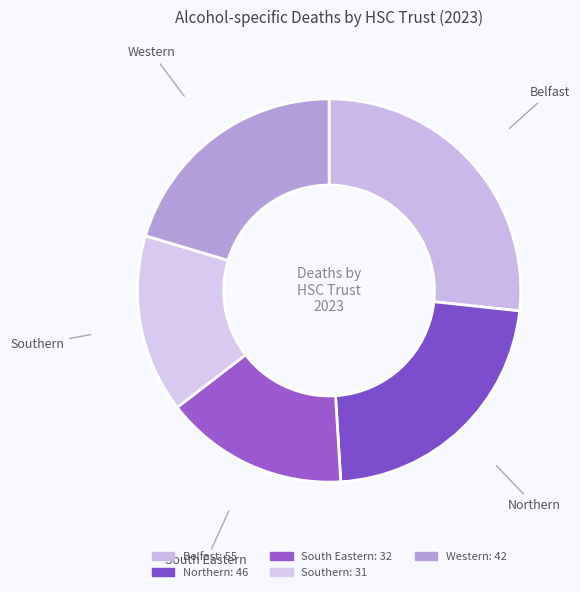

Do Northern and Southern together represent more than half of the pie?

No